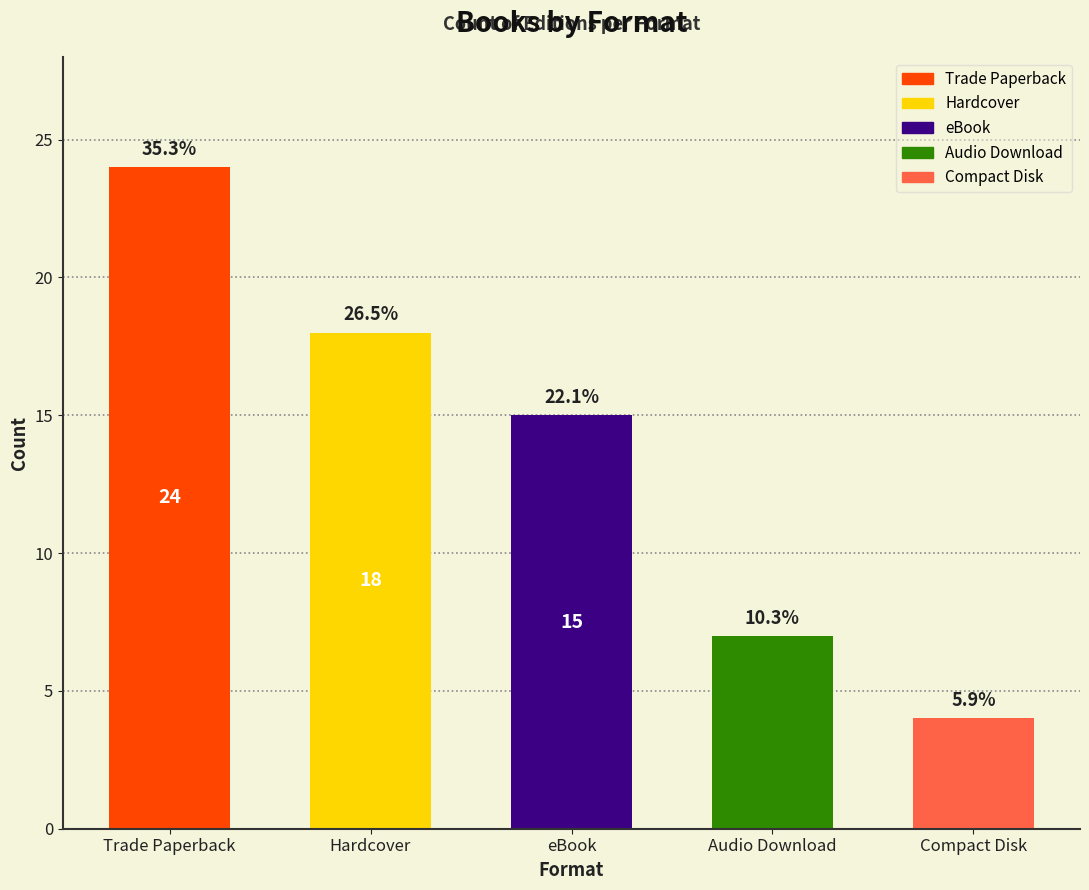

Is it true that the value at Compact Disk is 2?

False